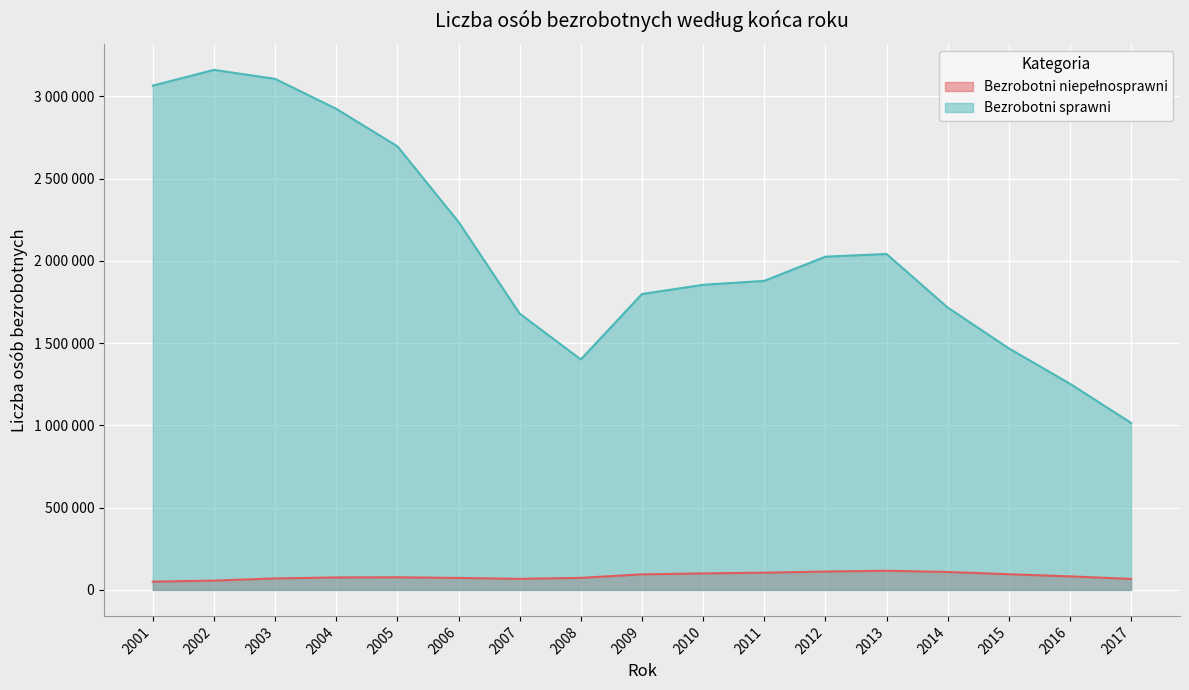

True or false: Bezrobotni sprawni and Bezrobotni niepełnosprawni cross at least once.

False